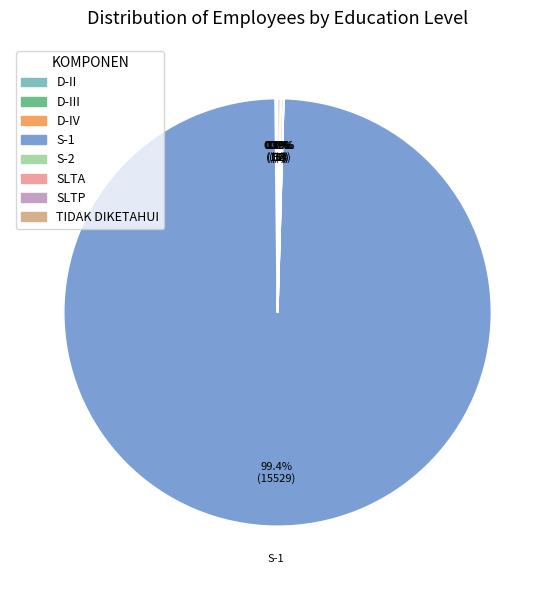

Between TIDAK DIKETAHUI and D-IV, which is larger?

TIDAK DIKETAHUI